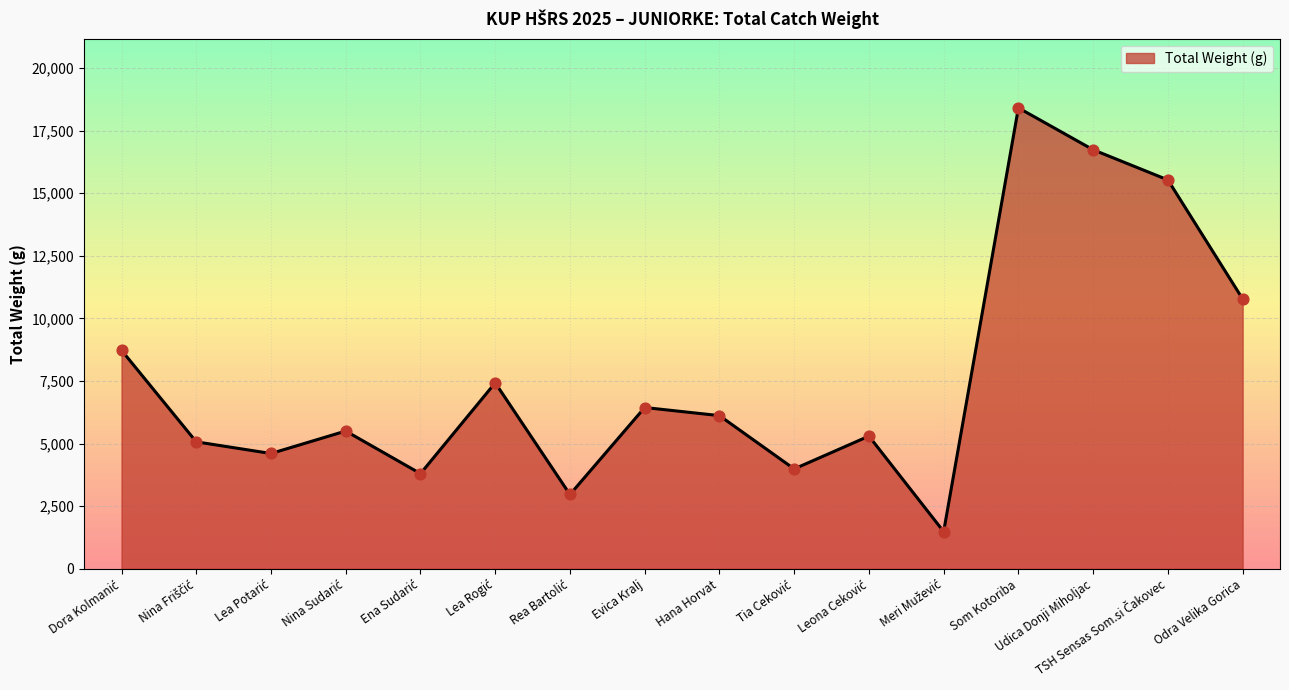

What value does the data have at Som Kotoriba, to the nearest 100?

18400